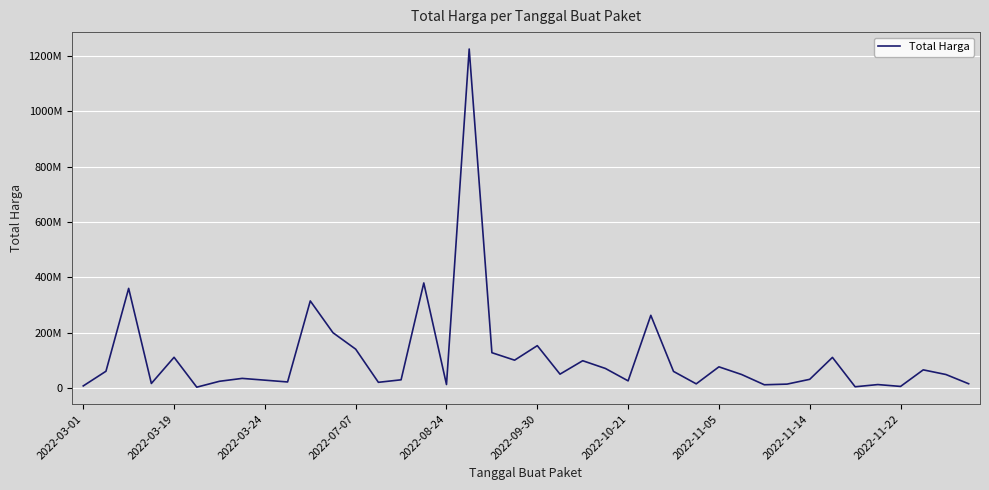

What is the smallest value displayed?

2395750